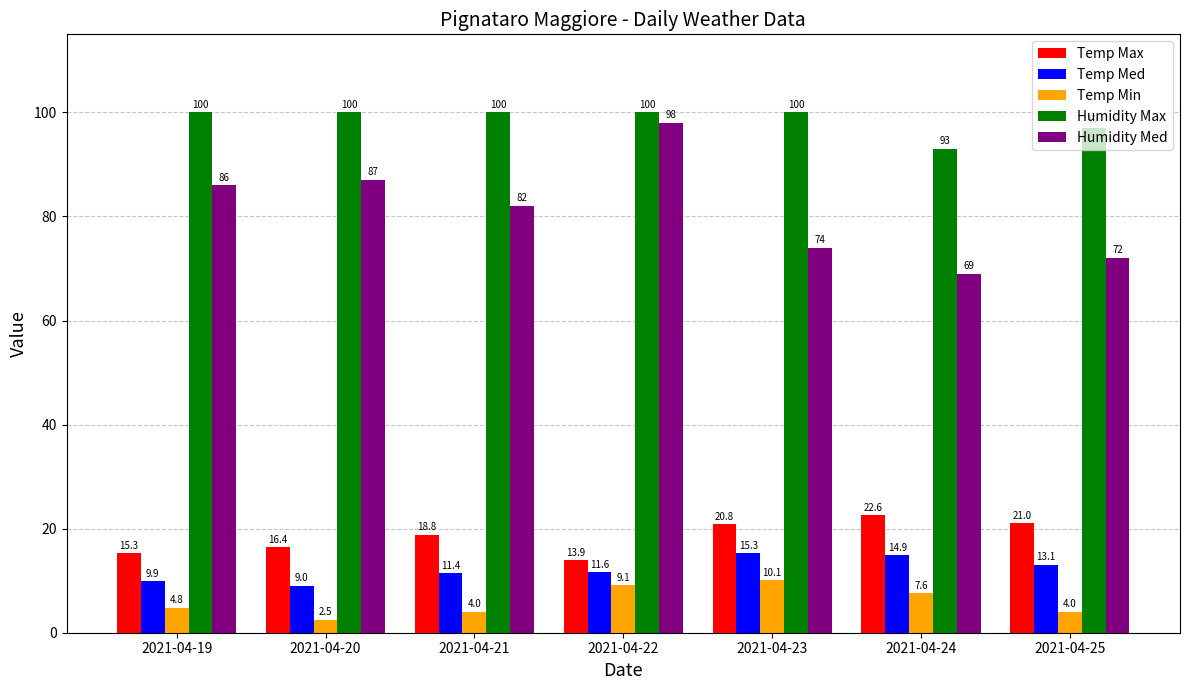

Count the number of categories in the chart.

7